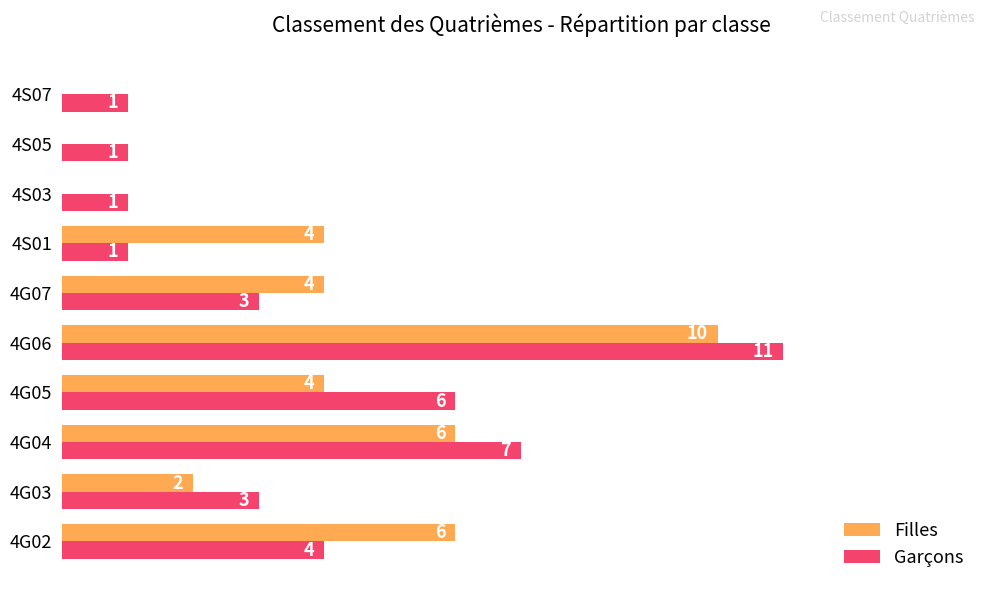

At which category does the chart reach its peak across all series?

4G06